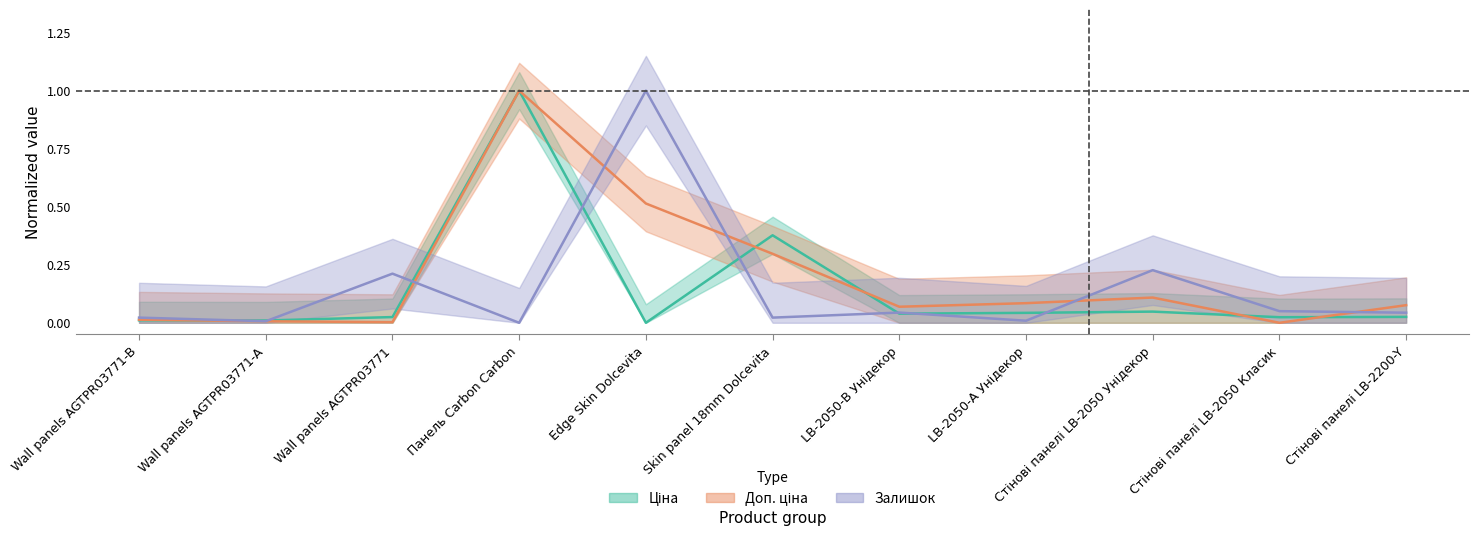

True or false: Залишок has more than 1 interior local peaks.

True